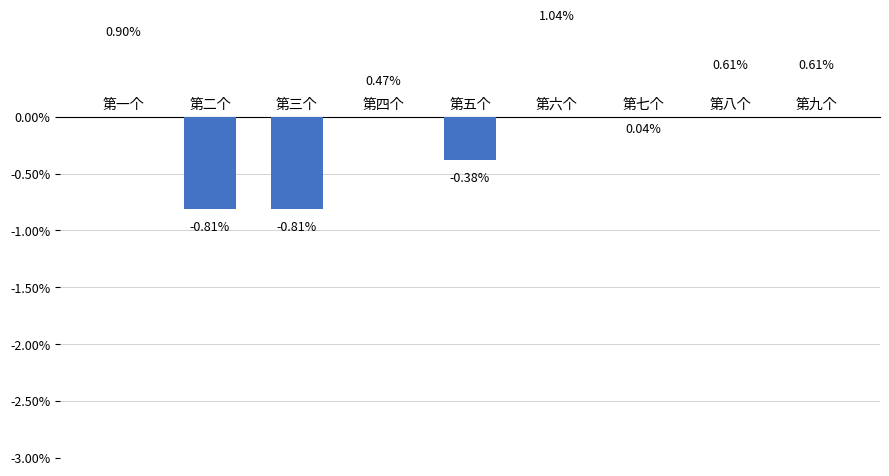

How many data points are above 0?

6